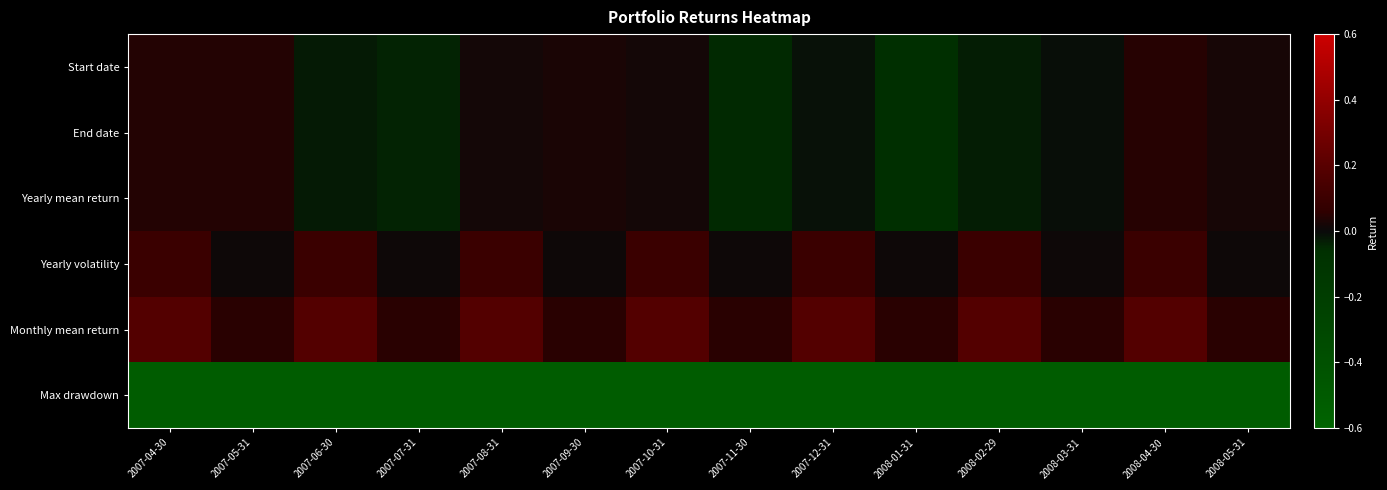

Reading right to left, what are all the values shown in this chart?

Start date: 2008-05-31=0.0	2008-04-30=0.0	2008-03-31=-0.0	2008-02-29=-0.0	2008-01-31=-0.1	2007-12-31=-0.0	2007-11-30=-0.0	2007-10-31=0.0	2007-09-30=0.0	2007-08-31=0.0	2007-07-31=-0.0	2007-06-30=-0.0	2007-05-31=0.0	2007-04-30=0.0
End date: 2008-05-31=0.0	2008-04-30=0.0	2008-03-31=-0.0	2008-02-29=-0.0	2008-01-31=-0.1	2007-12-31=-0.0	2007-11-30=-0.0	2007-10-31=0.0	2007-09-30=0.0	2007-08-31=0.0	2007-07-31=-0.0	2007-06-30=-0.0	2007-05-31=0.0	2007-04-30=0.0
Yearly mean return: 2008-05-31=0.0	2008-04-30=0.0	2008-03-31=-0.0	2008-02-29=-0.0	2008-01-31=-0.1	2007-12-31=-0.0	2007-11-30=-0.0	2007-10-31=0.0	2007-09-30=0.0	2007-08-31=0.0	2007-07-31=-0.0	2007-06-30=-0.0	2007-05-31=0.0	2007-04-30=0.0
Yearly volatility: 2008-05-31=0.0	2008-04-30=0.1	2008-03-31=0.0	2008-02-29=0.1	2008-01-31=0.0	2007-12-31=0.1	2007-11-30=0.0	2007-10-31=0.1	2007-09-30=0.0	2007-08-31=0.1	2007-07-31=0.0	2007-06-30=0.1	2007-05-31=0.0	2007-04-30=0.1
Monthly mean return: 2008-05-31=0.0	2008-04-30=0.2	2008-03-31=0.0	2008-02-29=0.2	2008-01-31=0.0	2007-12-31=0.2	2007-11-30=0.0	2007-10-31=0.2	2007-09-30=0.0	2007-08-31=0.2	2007-07-31=0.0	2007-06-30=0.2	2007-05-31=0.0	2007-04-30=0.2
Max drawdown: 2008-05-31=-0.5	2008-04-30=-0.5	2008-03-31=-0.5	2008-02-29=-0.5	2008-01-31=-0.5	2007-12-31=-0.5	2007-11-30=-0.5	2007-10-31=-0.5	2007-09-30=-0.5	2007-08-31=-0.5	2007-07-31=-0.5	2007-06-30=-0.5	2007-05-31=-0.5	2007-04-30=-0.5